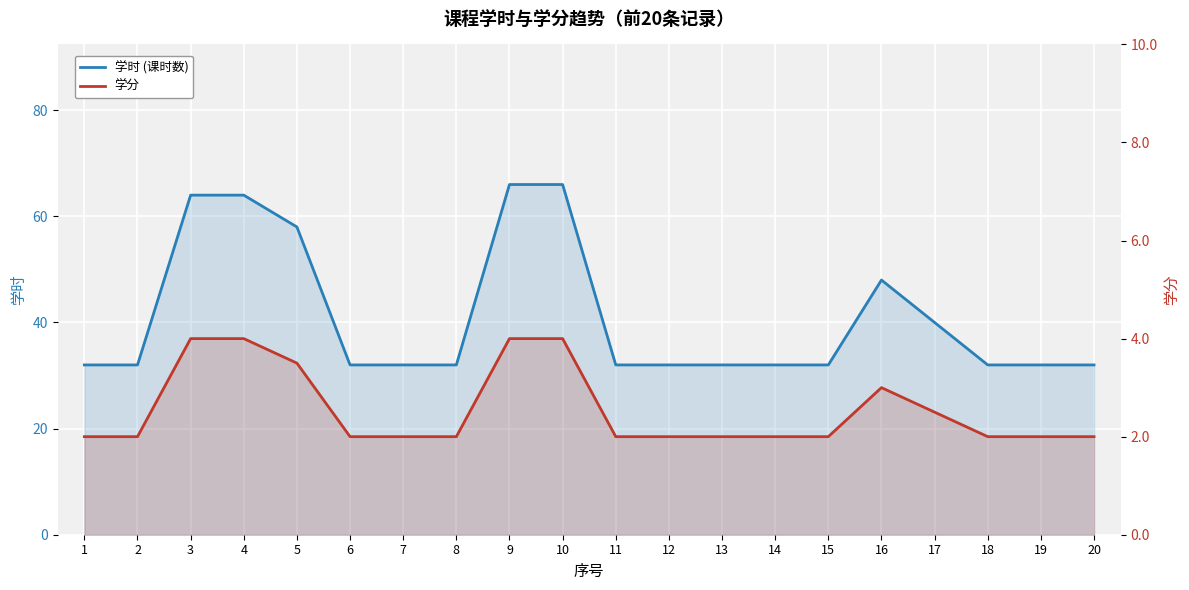

True or false: 学时 (课时数) and 学分 intersect in this chart.

False